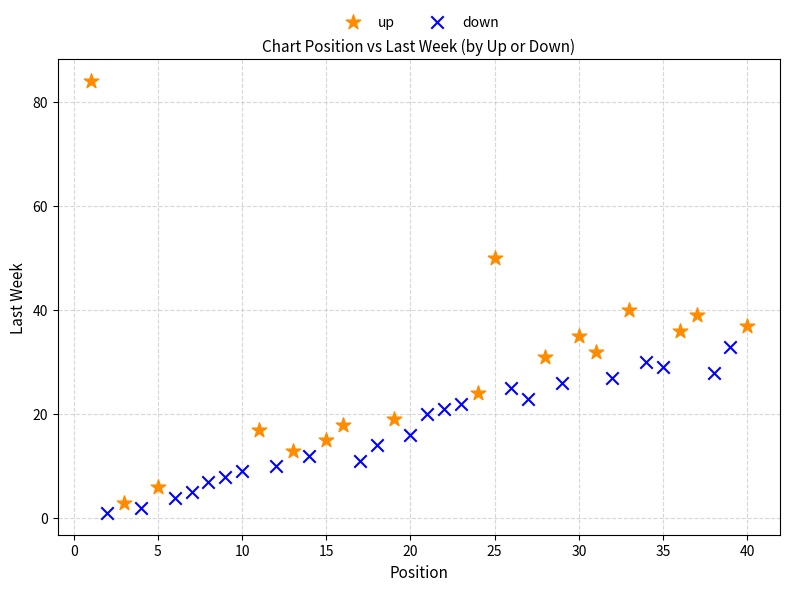

Which series has the widest spread of Y values?

up